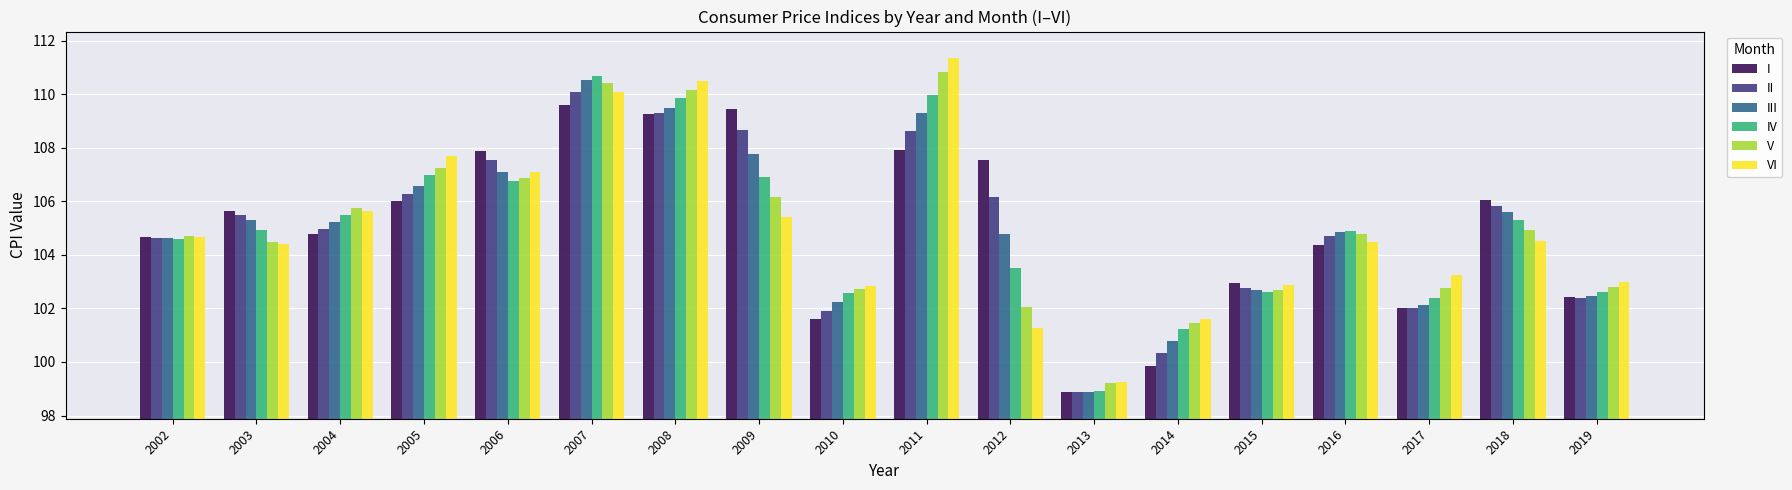

What is the sum of all I values?

1890.9